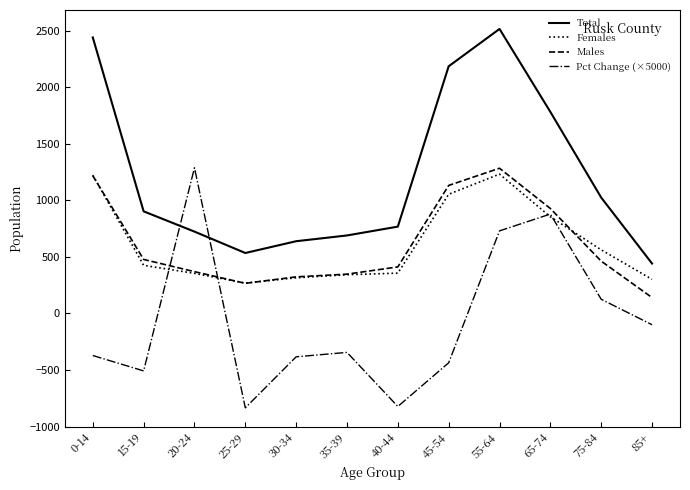

What is the approximate value of Pct Change (×5000) at 40-44?

-822.5